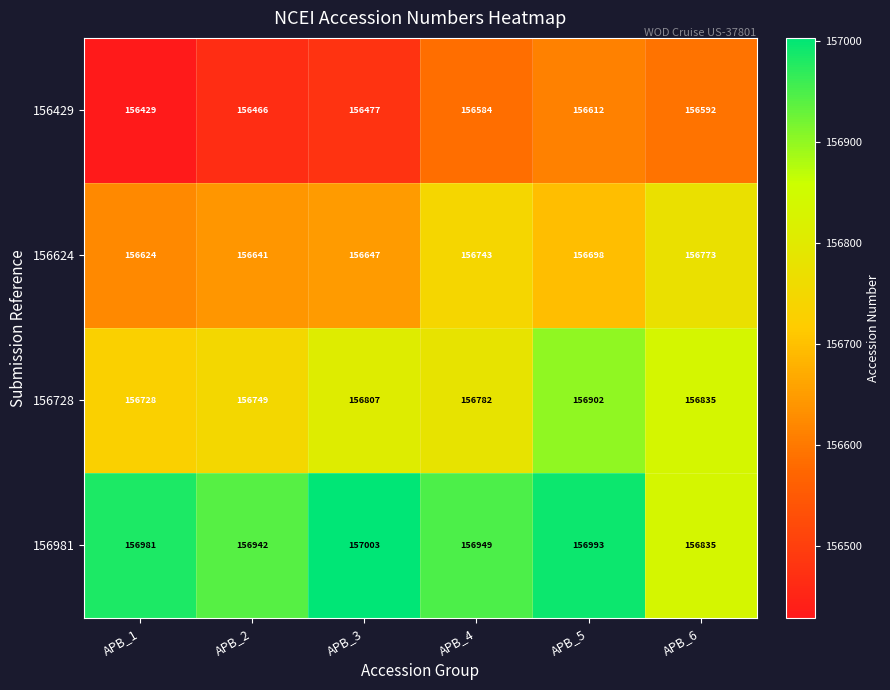

True or false: 156981 has a value of 156981 at APB_1.

True